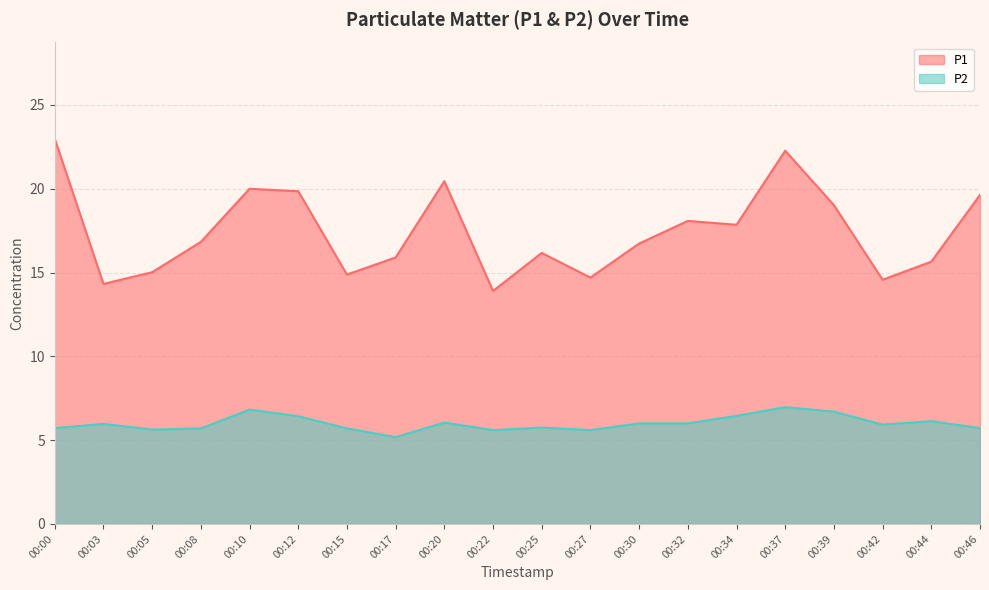

What are all the series names shown in the legend?

P1, P2